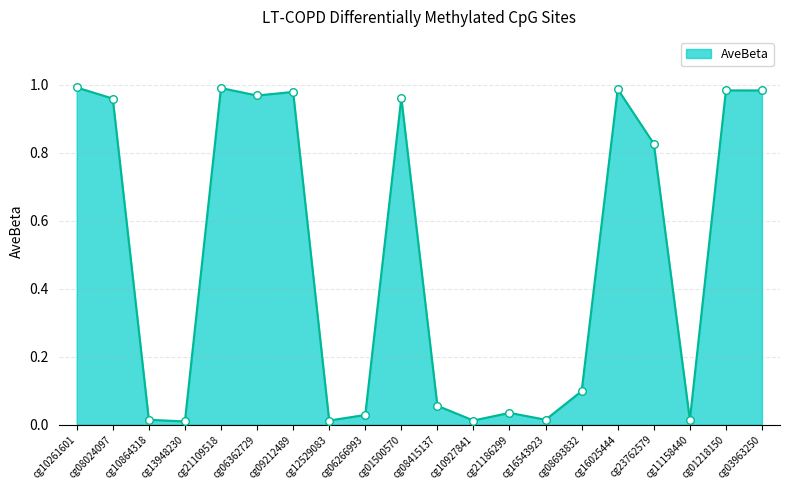

Which has a higher value, cg12529083 or cg09212489?

cg09212489